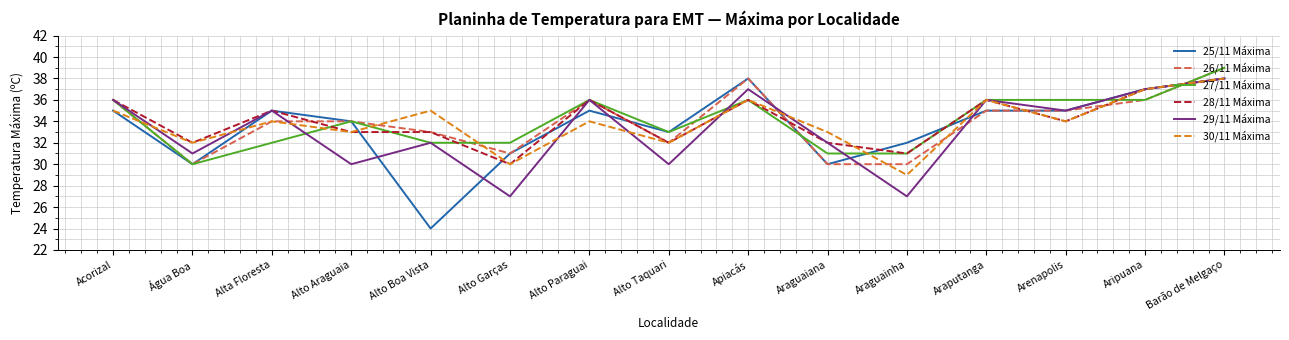

What is the maximum value for 30/11 Máxima?

38